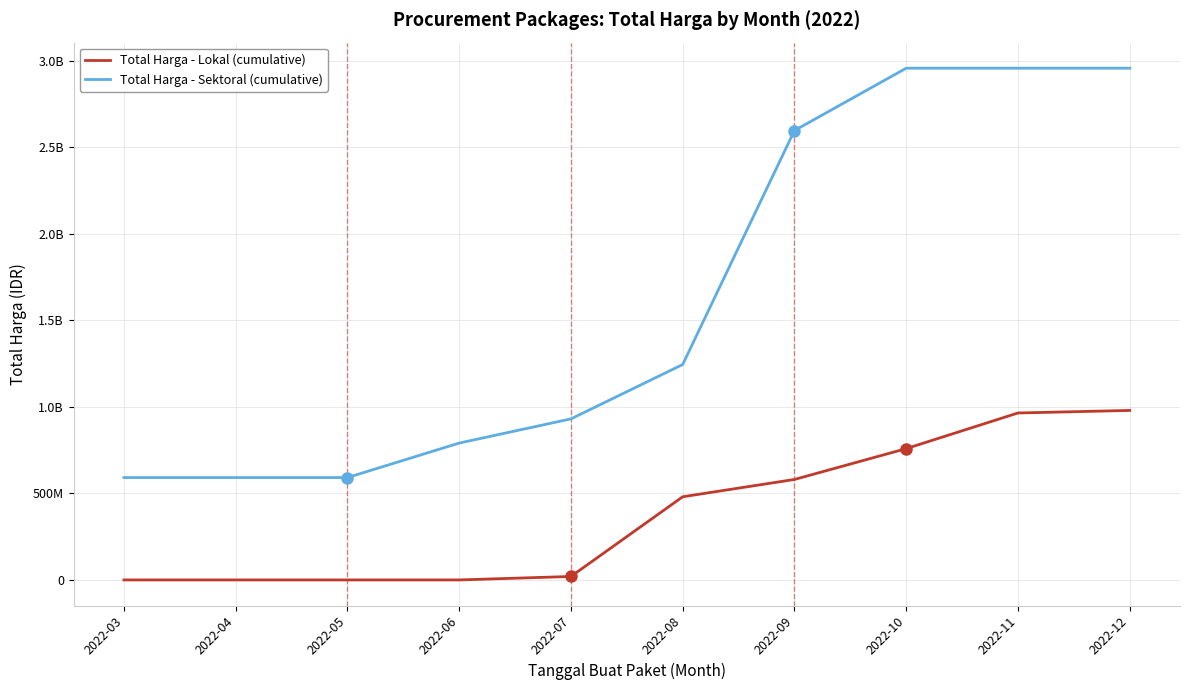

Does the chart have visible grid lines?

Yes